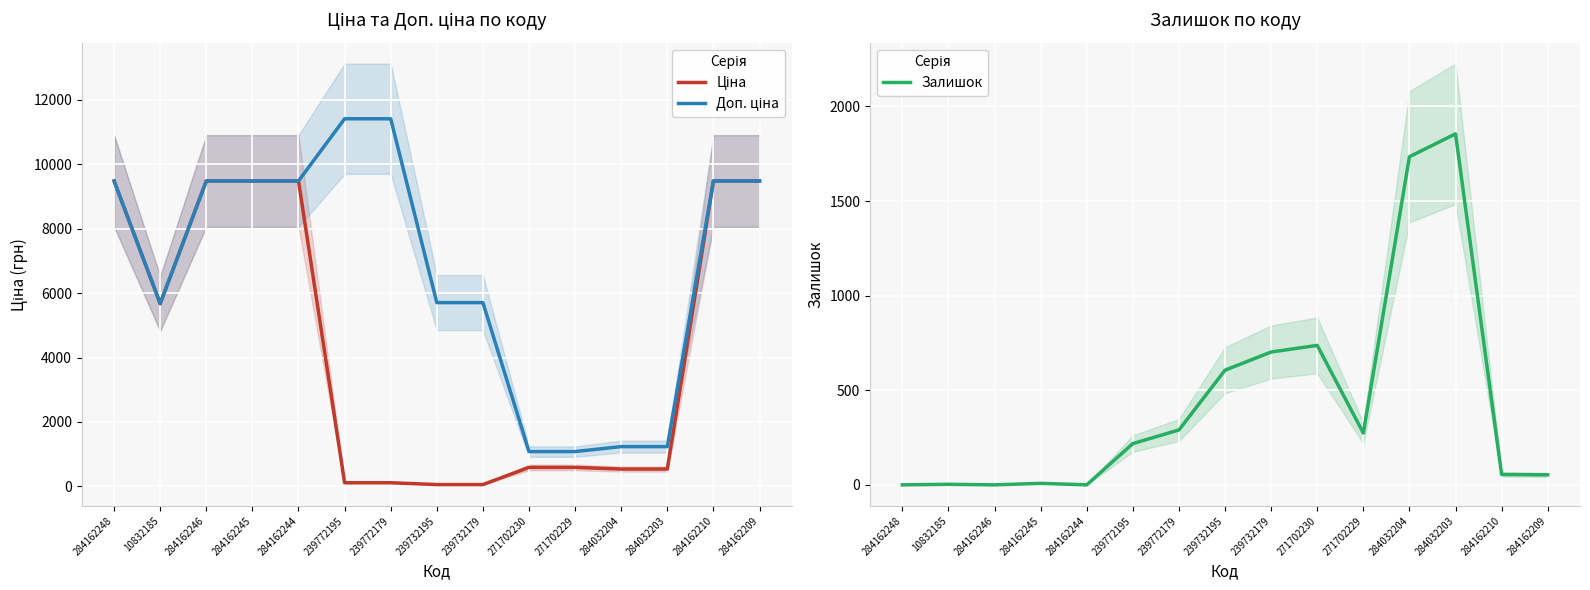

Is this an area chart (filled region under the line)?

No